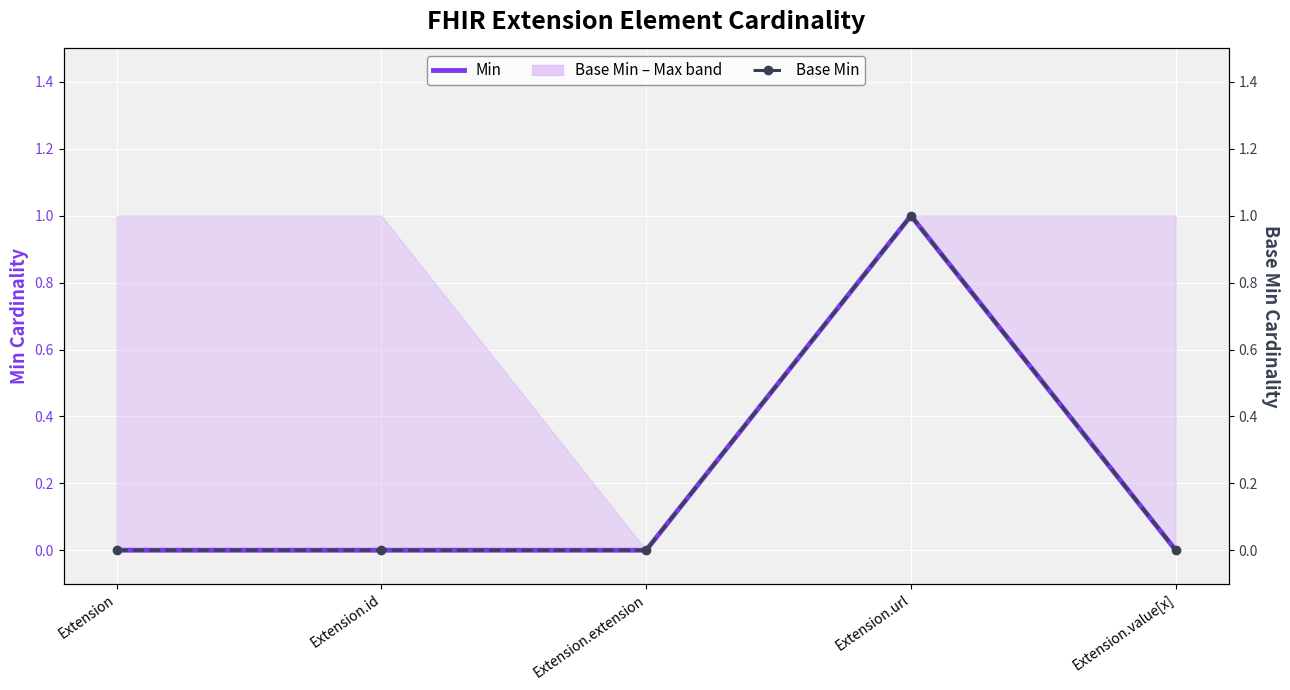

How many lines are shown in the chart?

2